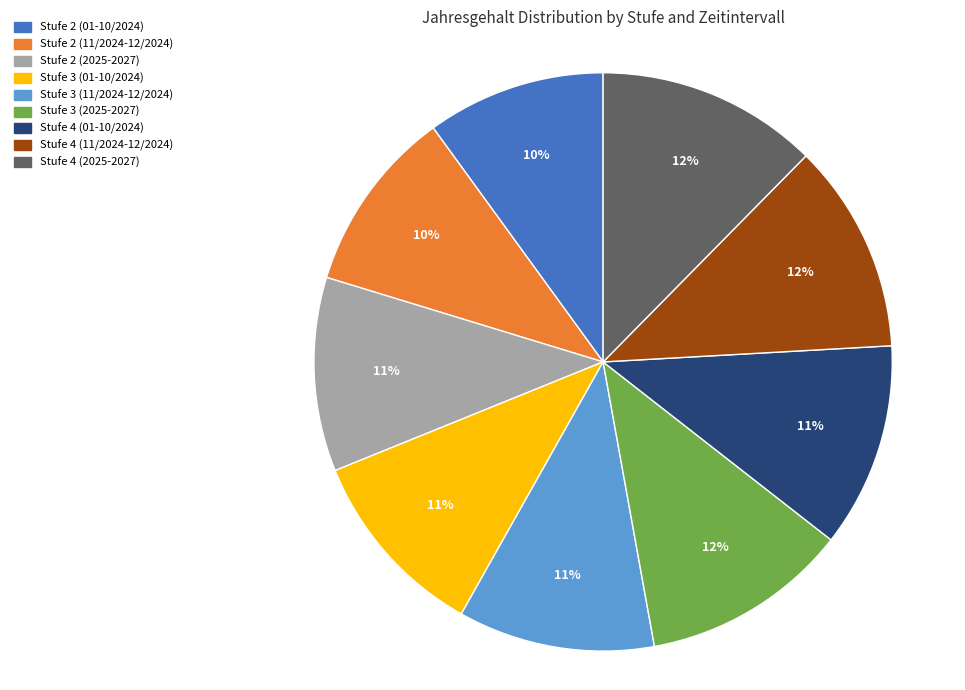

To the nearest percent, what percentage of the pie is Stufe 3 (11/2024-12/2024)?

11%